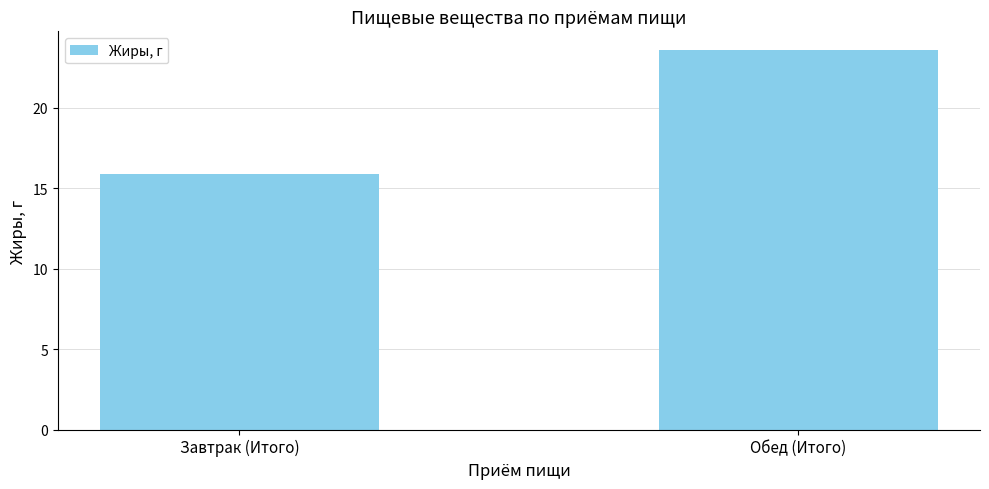

List the labels in order of value, smallest first.

Завтрак (Итого), Обед (Итого)